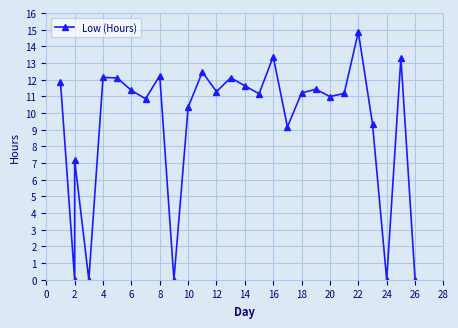

Does the chart display data point markers on the line(s)?

Yes